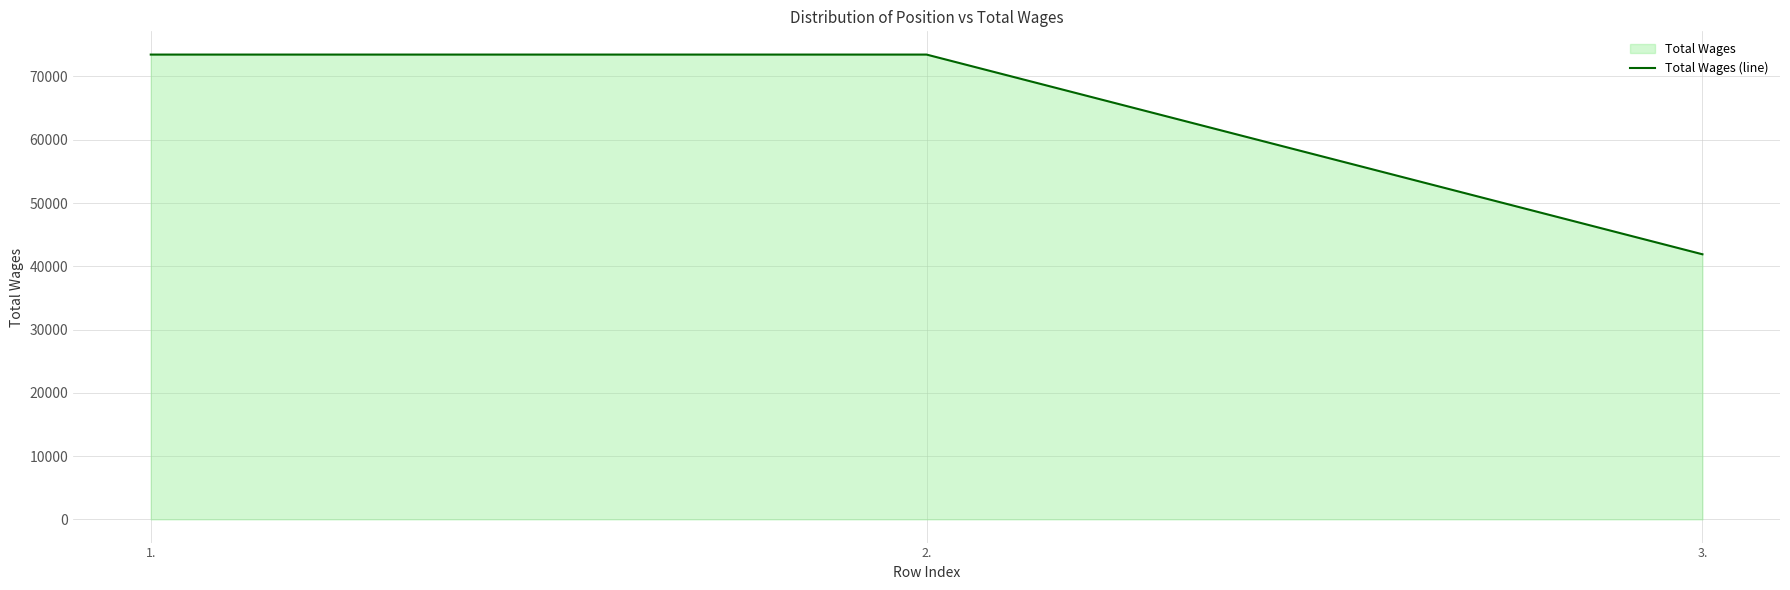

What is the smallest value displayed?

41899